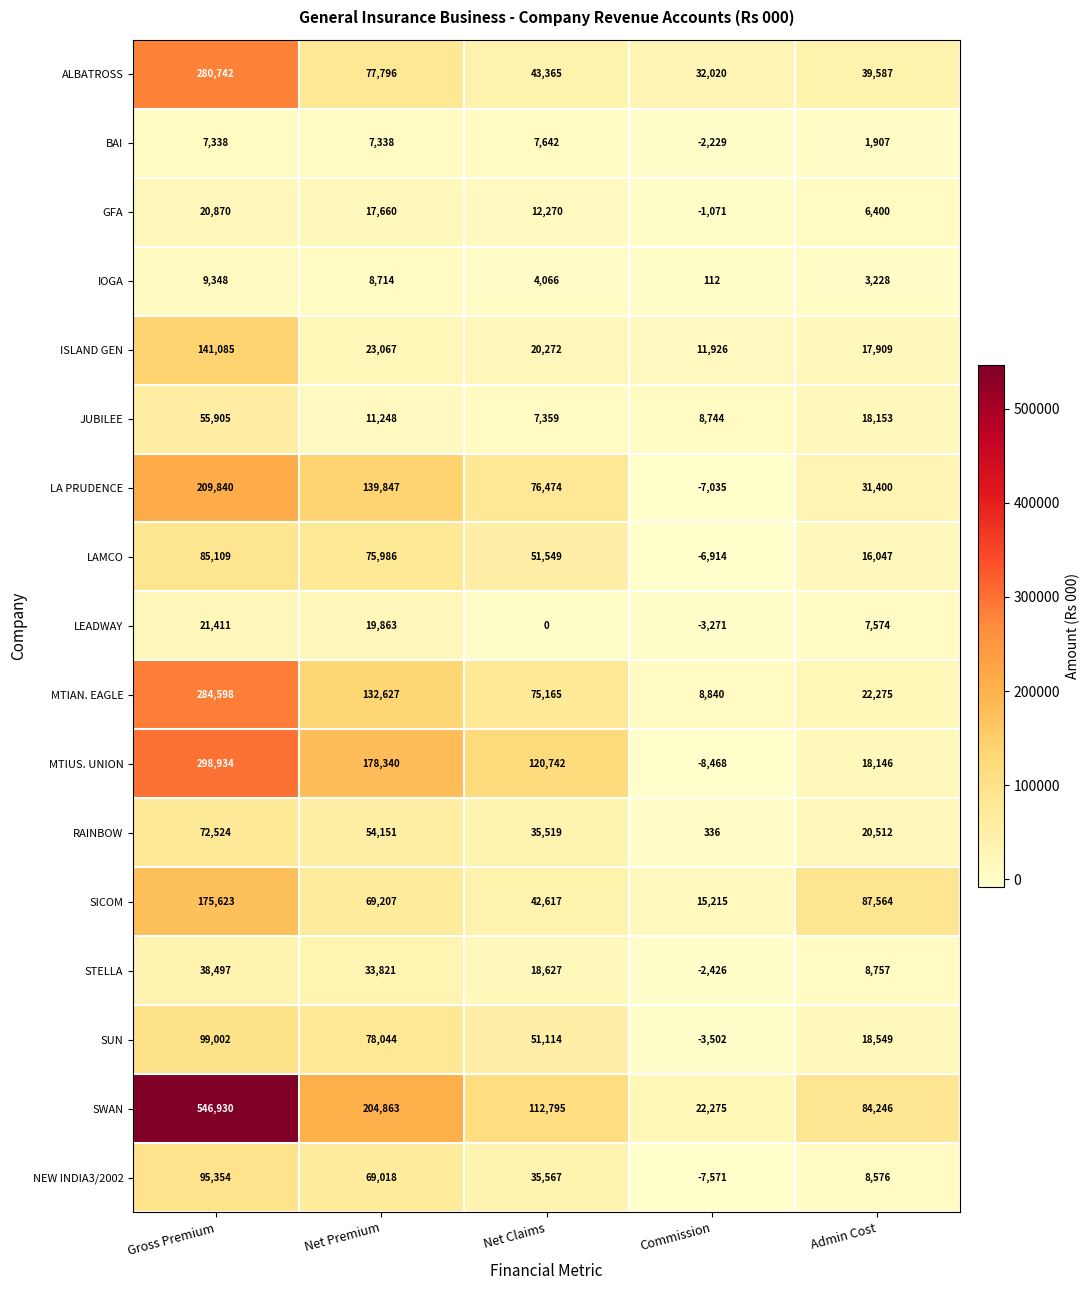

What is the difference between the highest and lowest values at Admin Cost?

85657